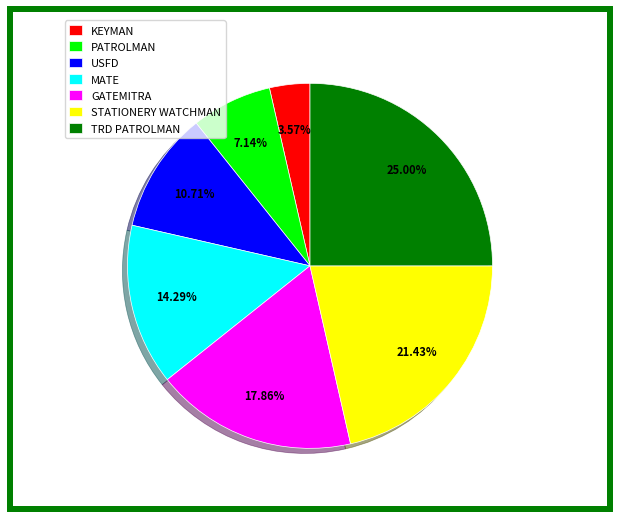

Which slice is the largest?

TRD PATROLMAN